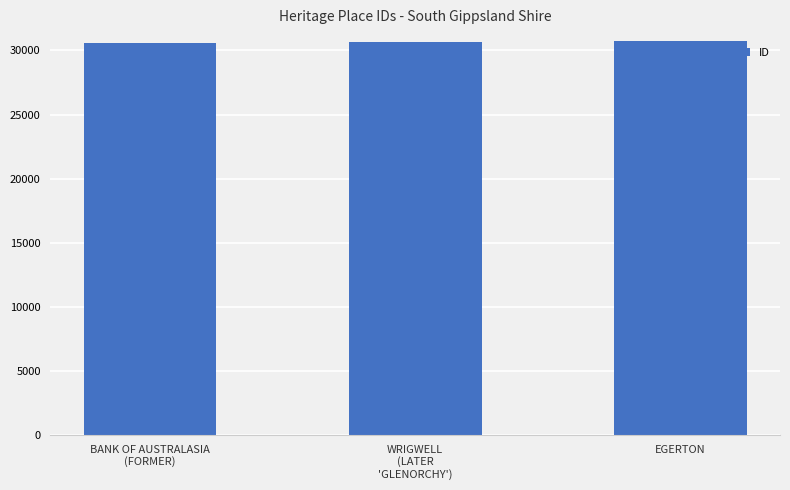

What is the maximum value shown in the chart?

30773